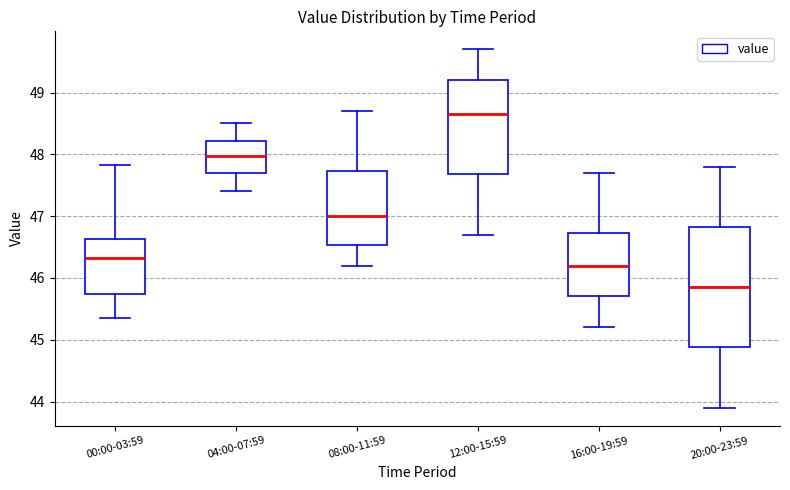

Reading left to right, read every box against the y-axis: the position of its median line, the range the box covers, and the ends of its whiskers. The values are not printed on the chart, so give them approximately, as read against the axis.

00:00-03:59: median 46.3, box 45.7 to 46.6, whiskers 45.4 to 47.8
04:00-07:59: median 48.0, box 47.7 to 48.2, whiskers 47.4 to 48.5
08:00-11:59: median 47.0, box 46.5 to 47.7, whiskers 46.2 to 48.7
12:00-15:59: median 48.7, box 47.7 to 49.2, whiskers 46.7 to 49.7
16:00-19:59: median 46.2, box 45.7 to 46.7, whiskers 45.2 to 47.7
20:00-23:59: median 45.9, box 44.9 to 46.8, whiskers 43.9 to 47.8